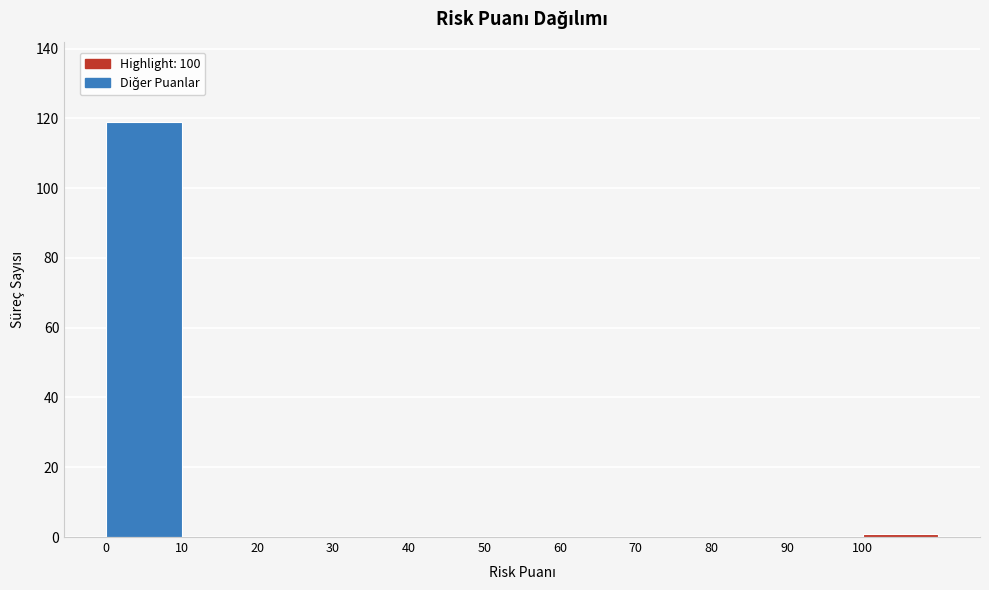

What is the height of the bar covering 0 to 10 on the x-axis? The values are not printed on the chart, so give them approximately, as read against the axis.

120